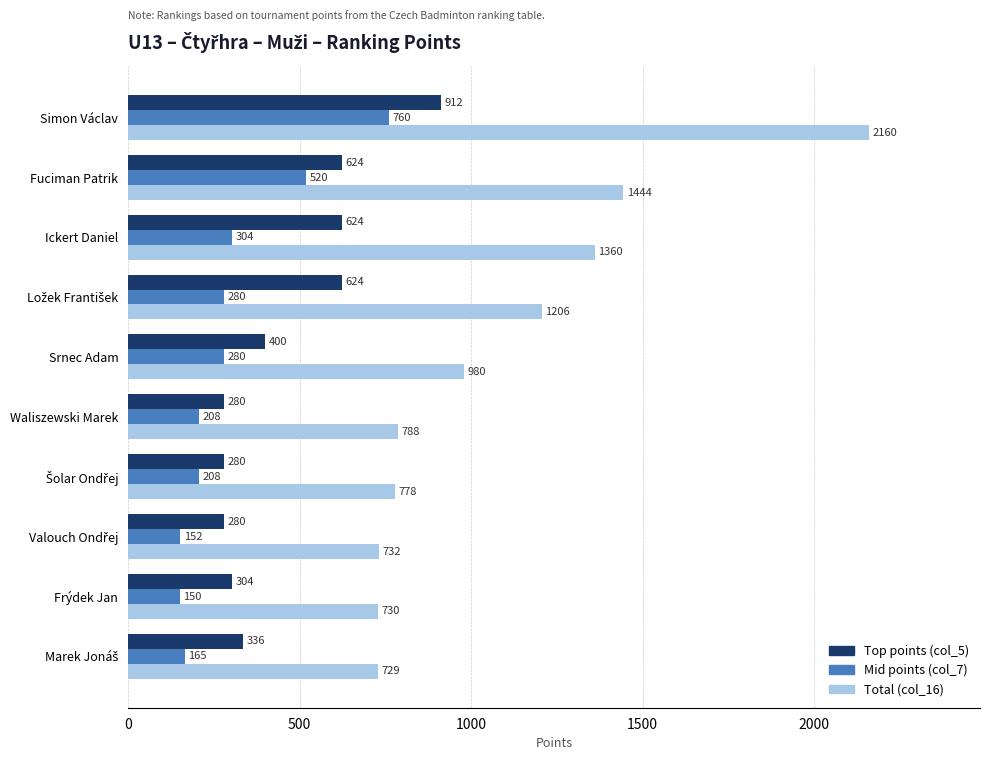

How many data points in Top points (col_5) are less than 400?

5